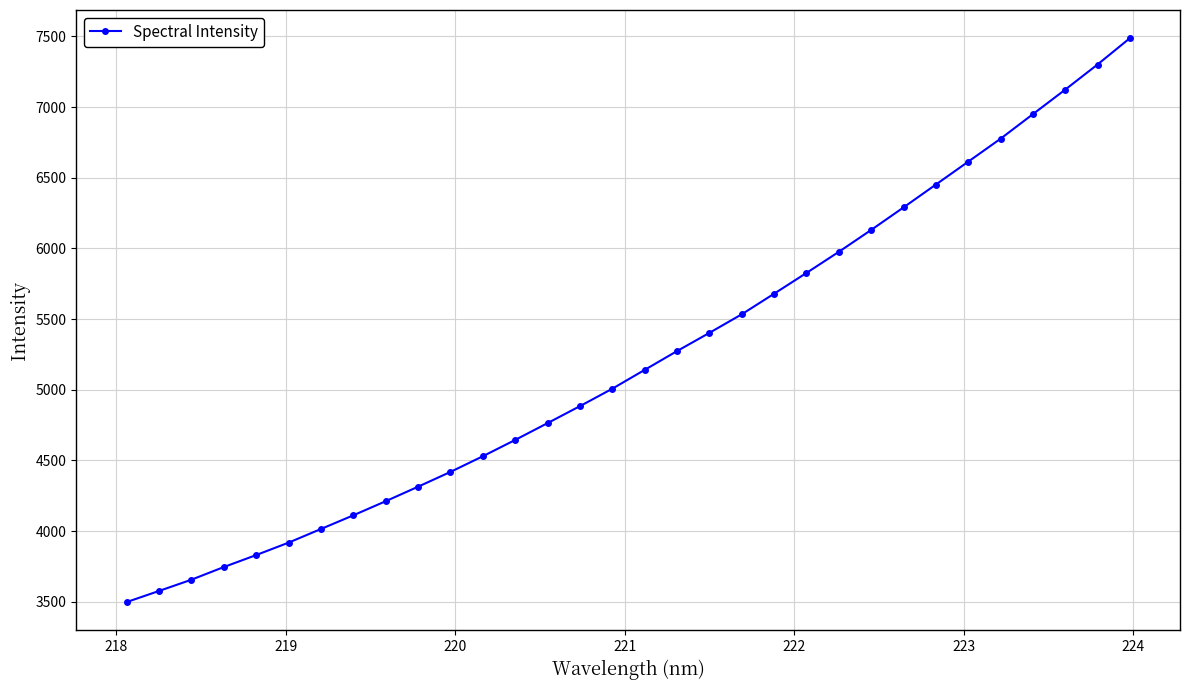

True or false: the data has more than 2 interior local peaks.

False